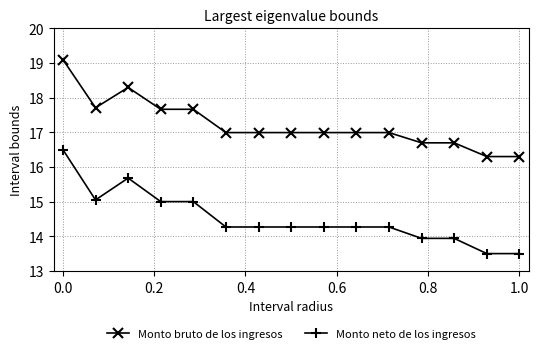

Reading left to right, extract all data points from this chart.

Monto bruto de los ingresos: 19.1	17.7	18.3	17.7	17.7	17.0	17.0	17.0	17.0	17.0	17.0	16.7	16.7	16.3	16.3
Monto neto de los ingresos: 16.5	15.0	15.7	15.0	15.0	14.3	14.3	14.3	14.3	14.3	14.3	13.9	13.9	13.5	13.5